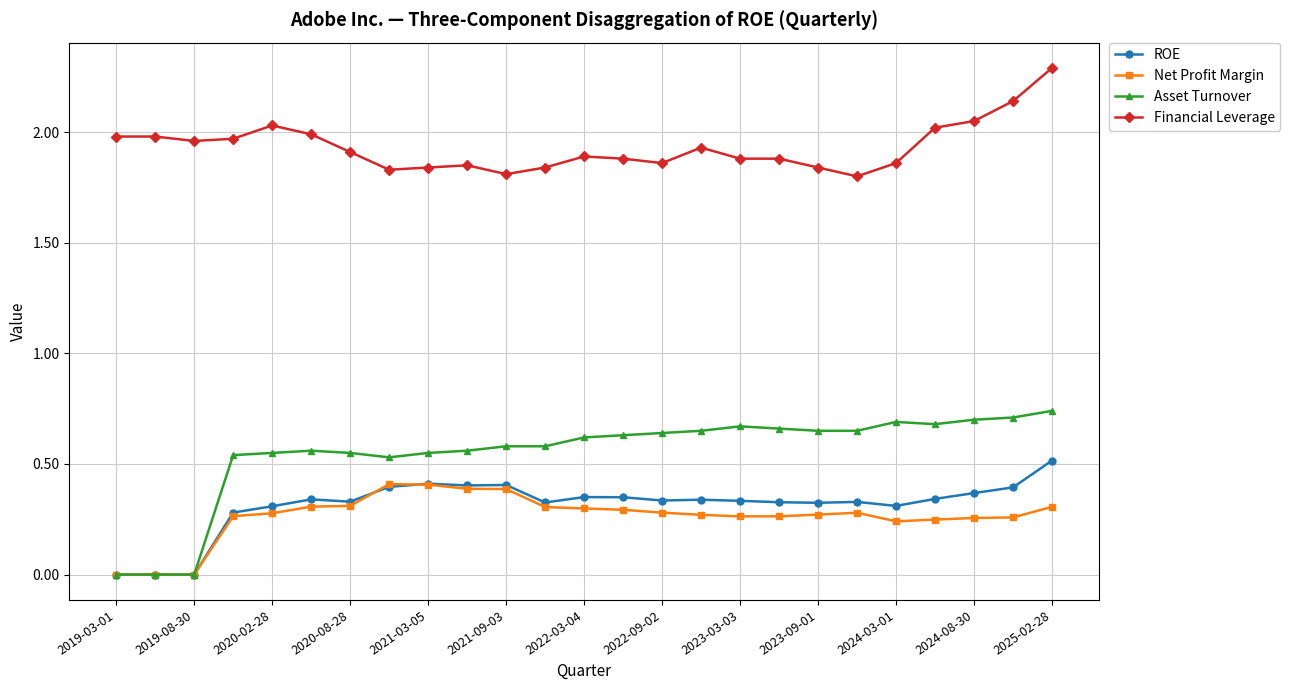

Which series has the largest range (max minus min)?

Asset Turnover